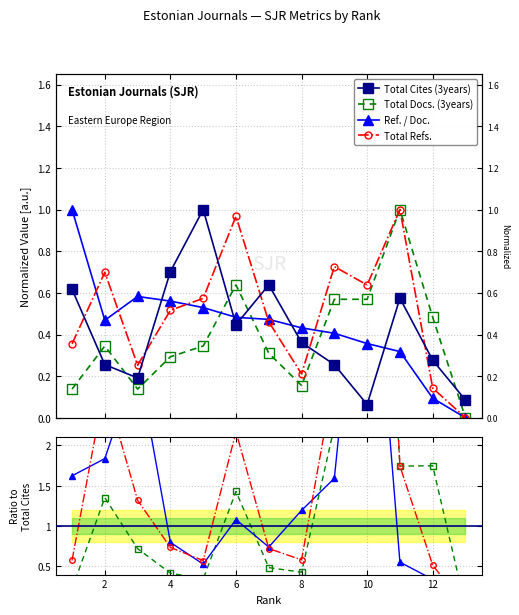

Reading left to right, transcribe all the data shown in this chart.

Total Cites (3years): 0.6	0.3	0.2	0.7	1.0	0.4	0.6	0.4	0.3	0.1	0.6	0.3	0.1
Total Docs. (3years): 0.2	1.4	0.7	0.4	0.3	1.4	0.5	0.4	2.2	8.9	1.7	1.7	0.0
Ref. / Doc.: 1.6	1.8	3.0	0.8	0.5	1.1	0.7	1.2	1.6	5.6	0.6	0.3	0.0
Total Refs.: 0.6	2.7	1.3	0.7	0.6	2.2	0.7	0.6	2.8	10.0	1.7	0.5	0.0